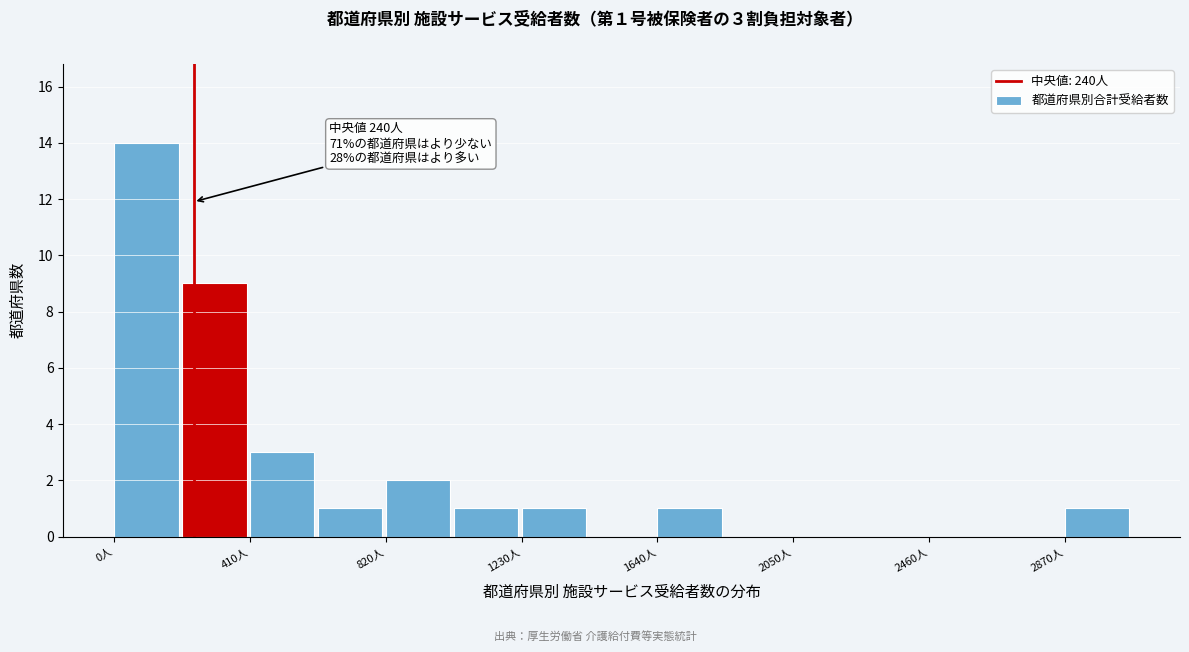

Which range on the x-axis has the tallest bar?

0 to 205